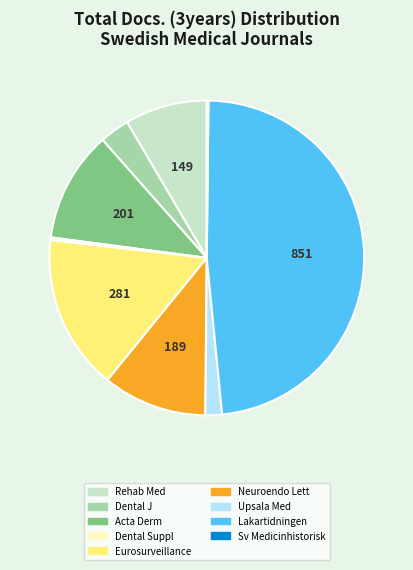

Is there any slice that represents more than half of the pie?

No